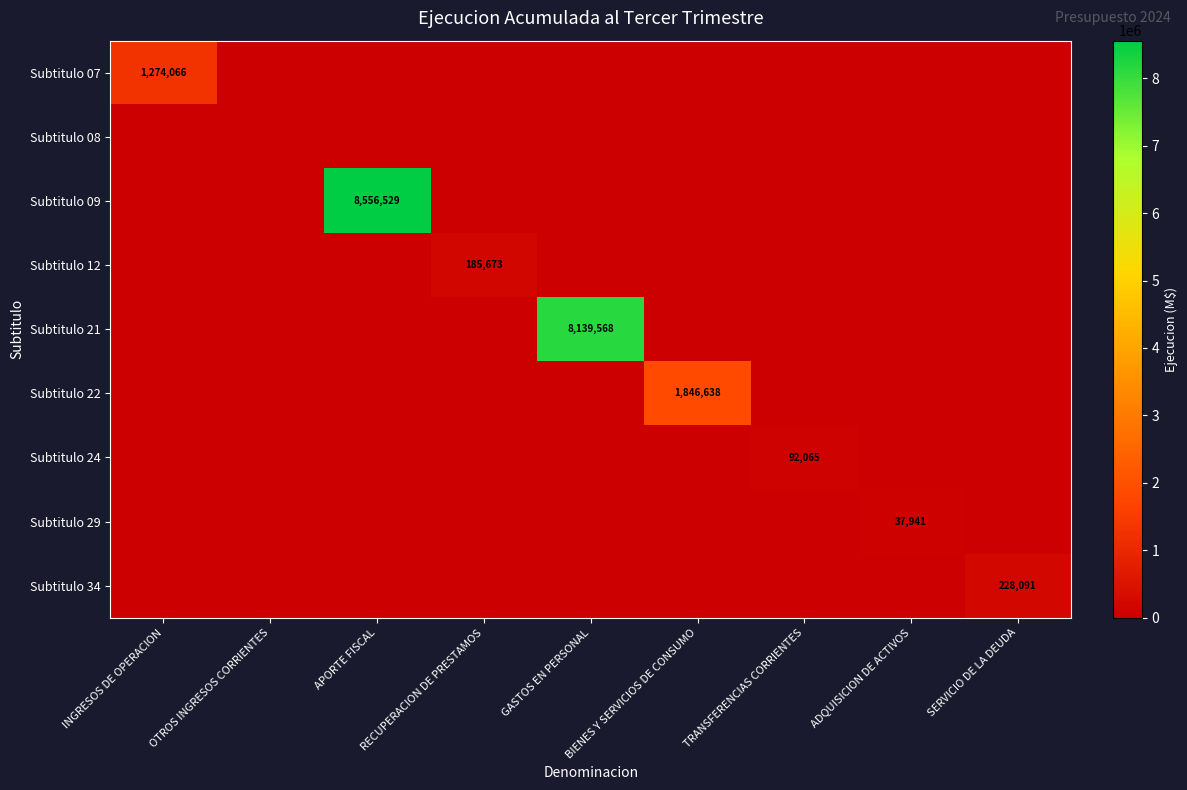

Which label corresponds to the smallest value in the chart?

OTROS INGRESOS CORRIENTES